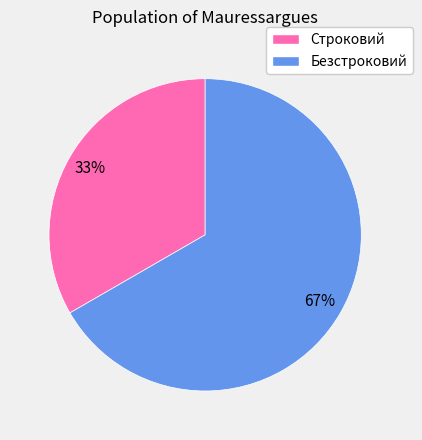

Which slice is the largest?

Безстроковий